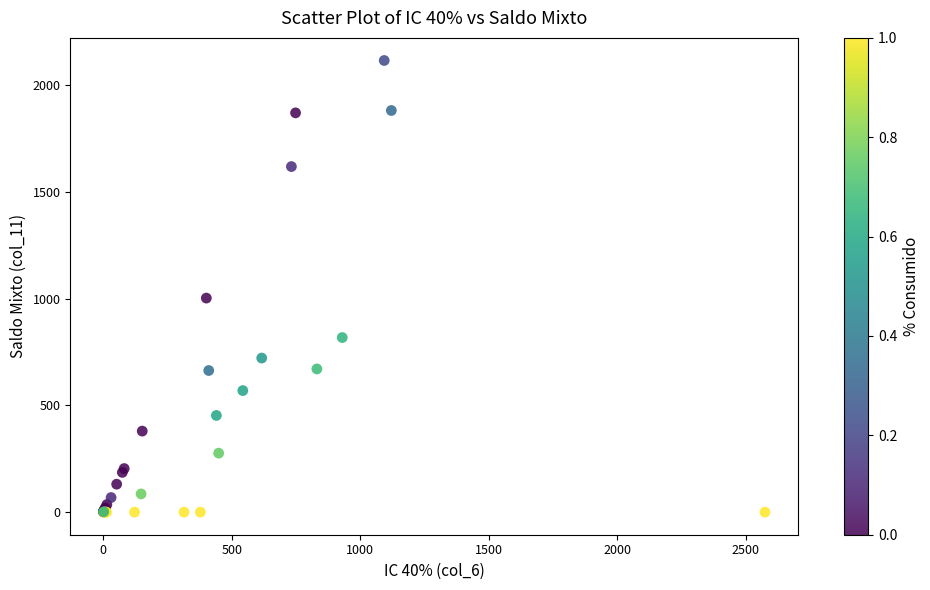

What Y value in the scatter plot is closest to 1058?

1003.2